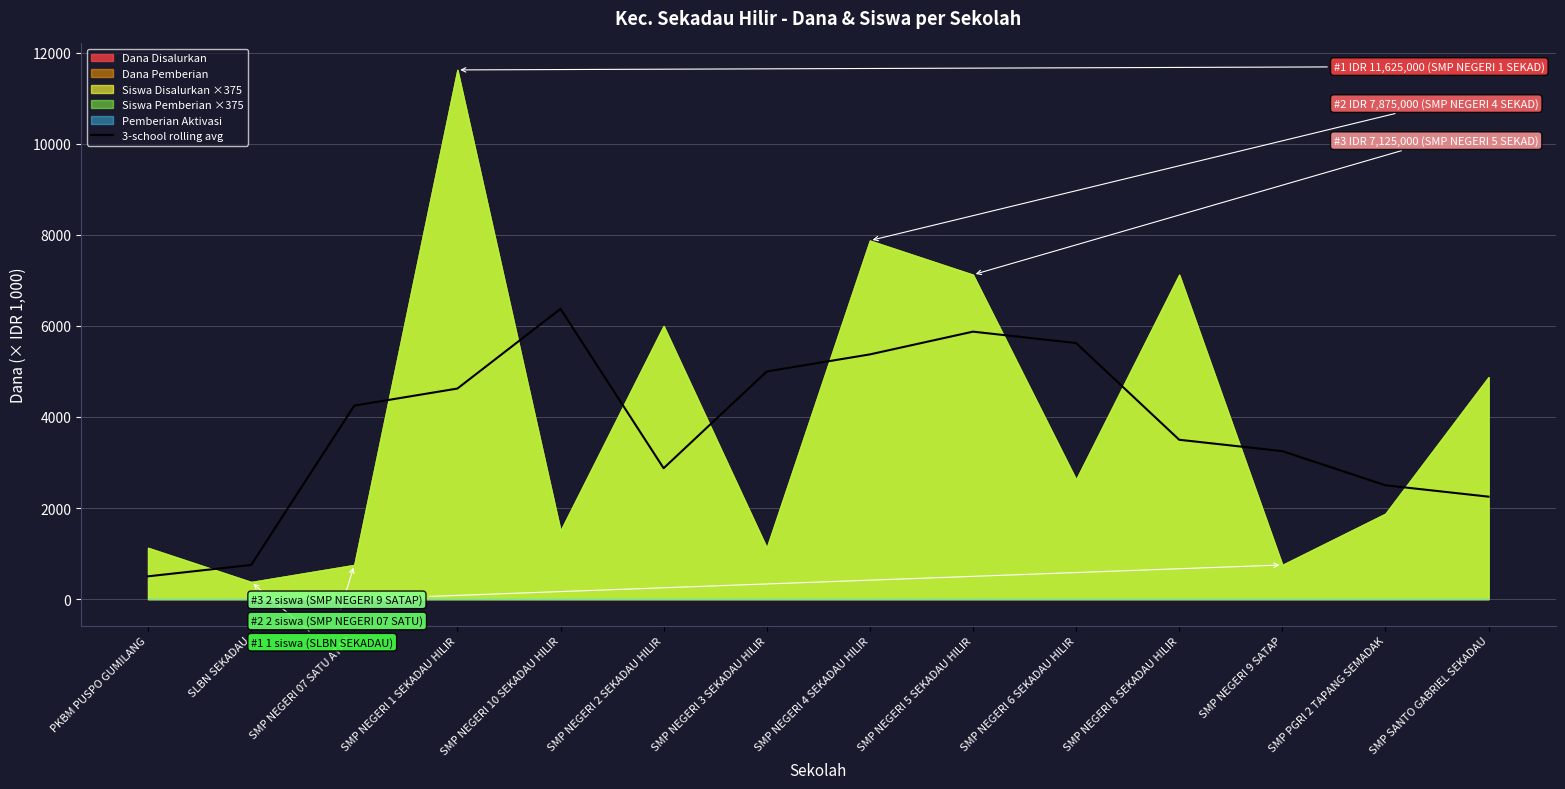

What is the maximum value for 3-school rolling avg?

6375